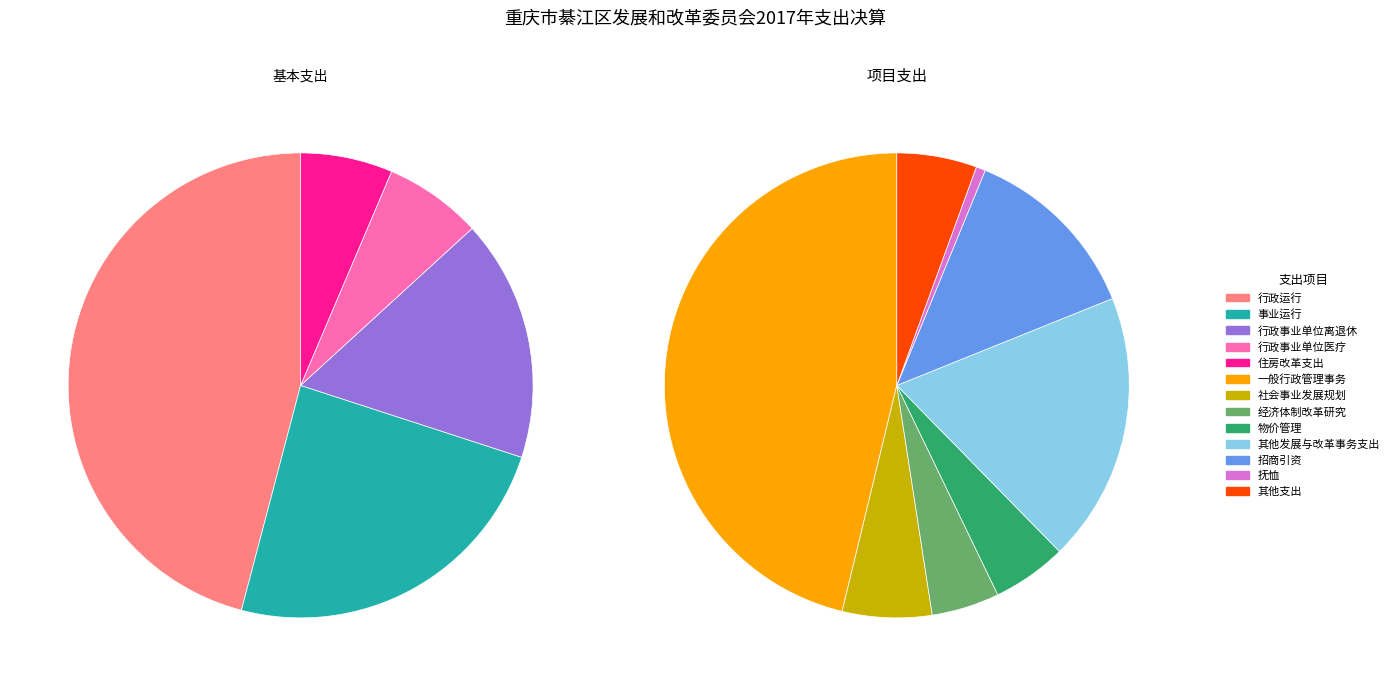

How many slices are in this pie chart?

13